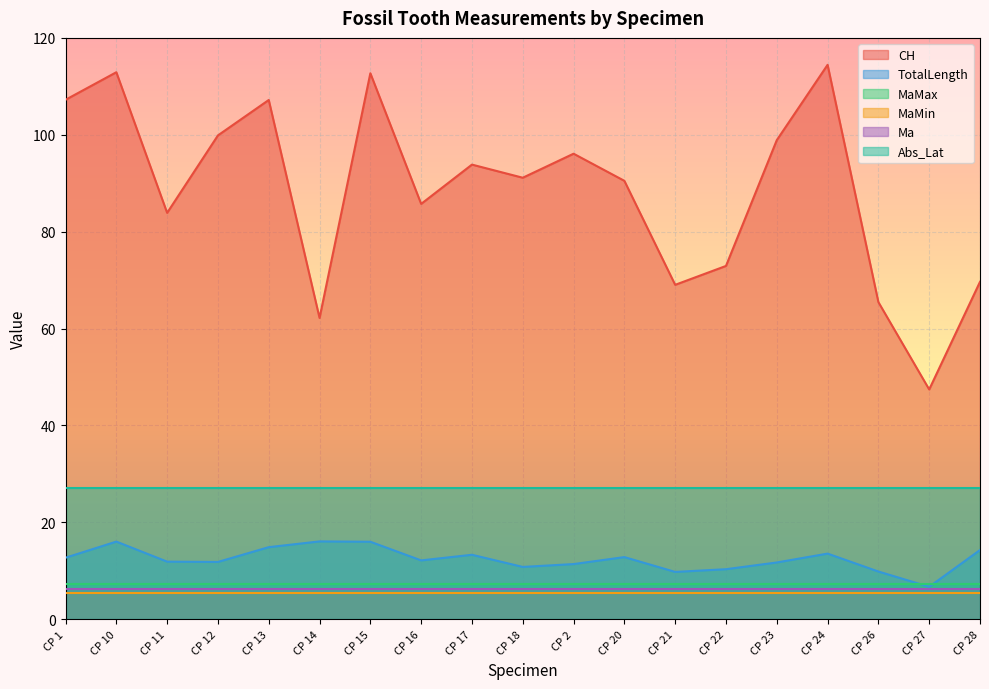

How many lines are shown in the chart?

6